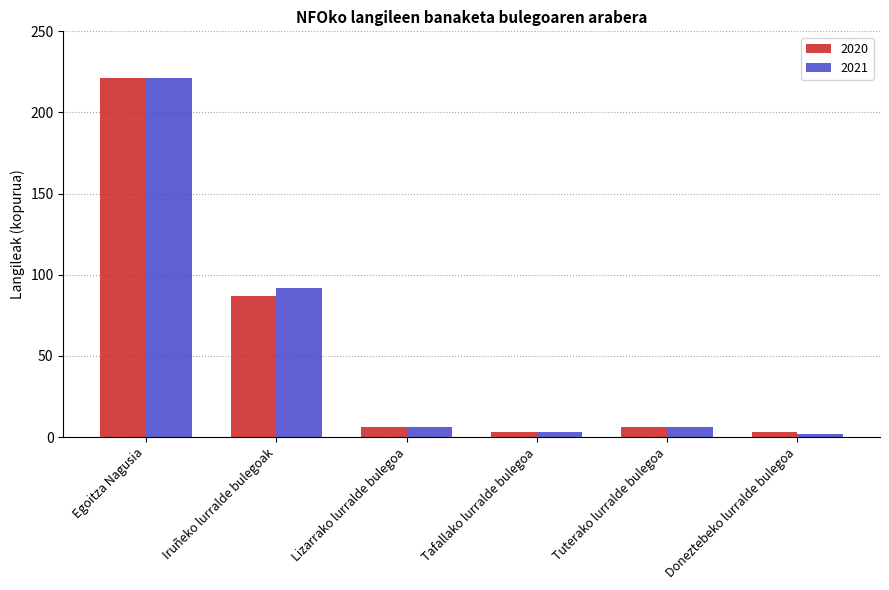

What is the average value of the 2020 series?

54